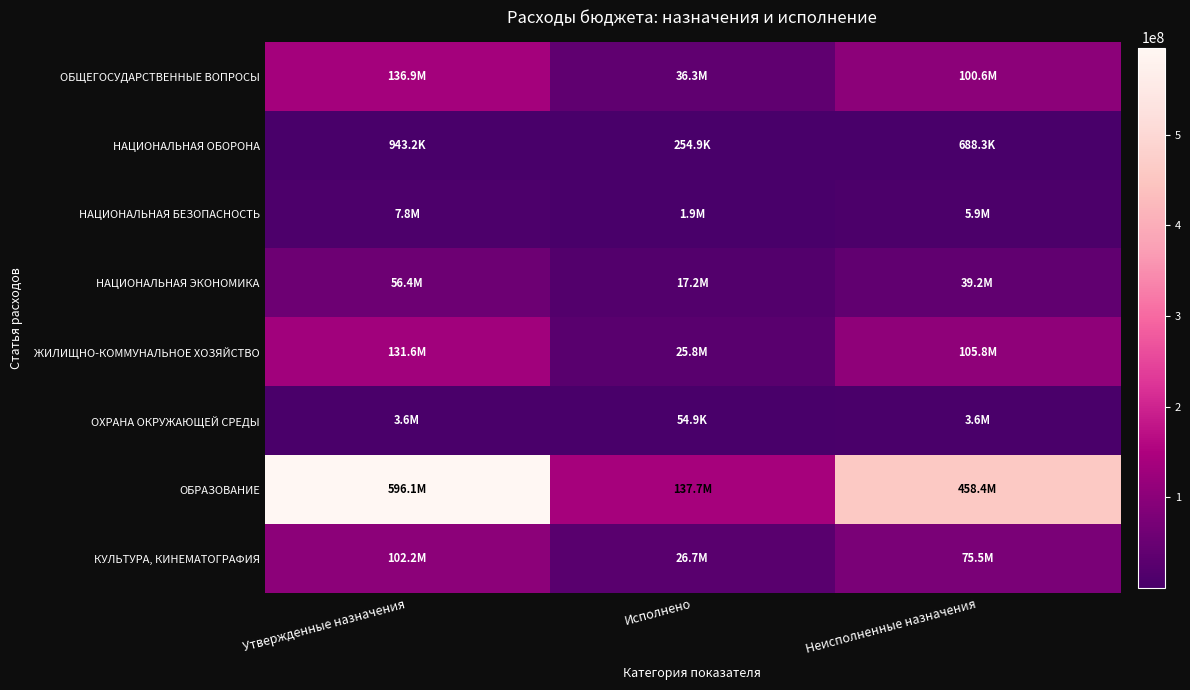

How many categories are shown in the chart?

3